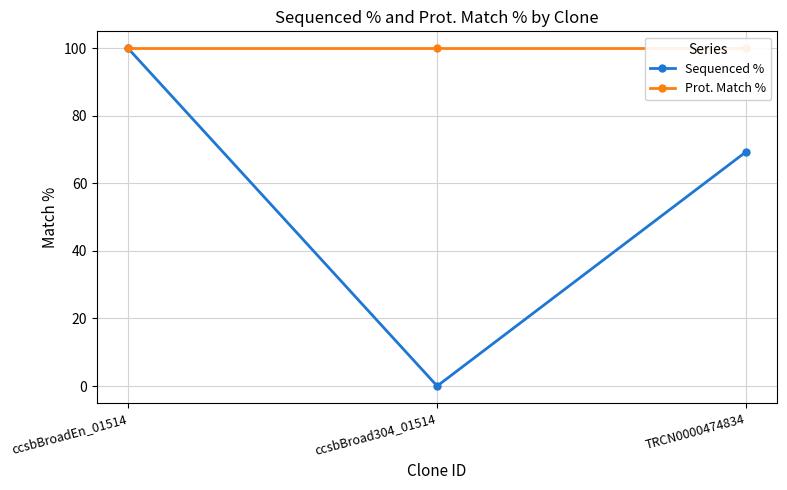

Rank the series by their average value, from highest to lowest.

Prot. Match %, Sequenced %